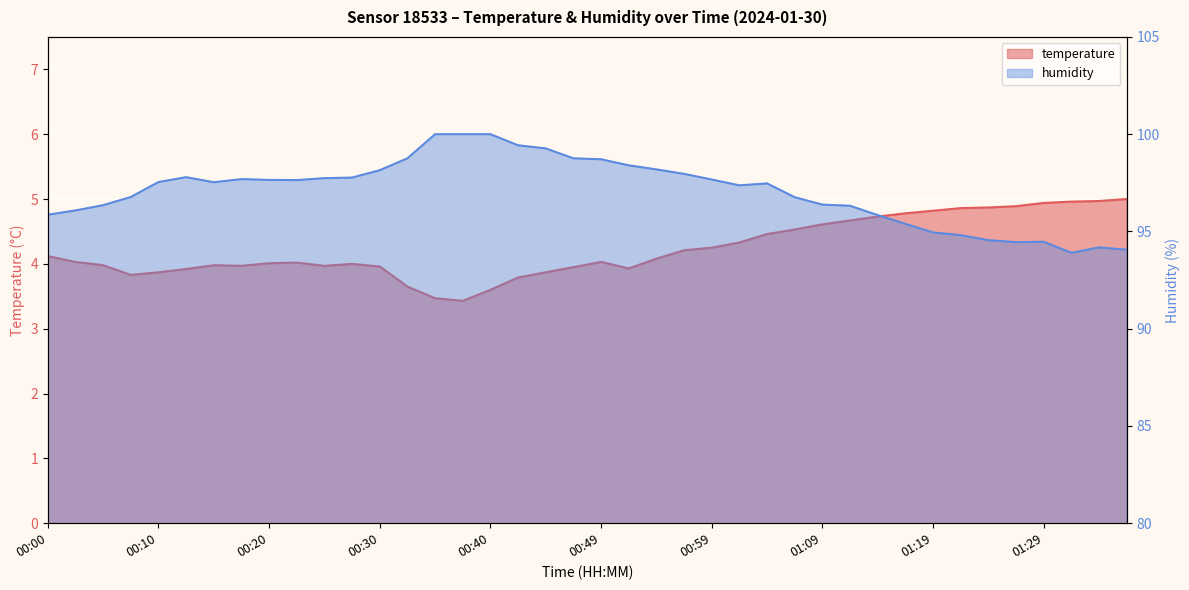

True or false: temperature has a value of 2.2 at 00:05.

False